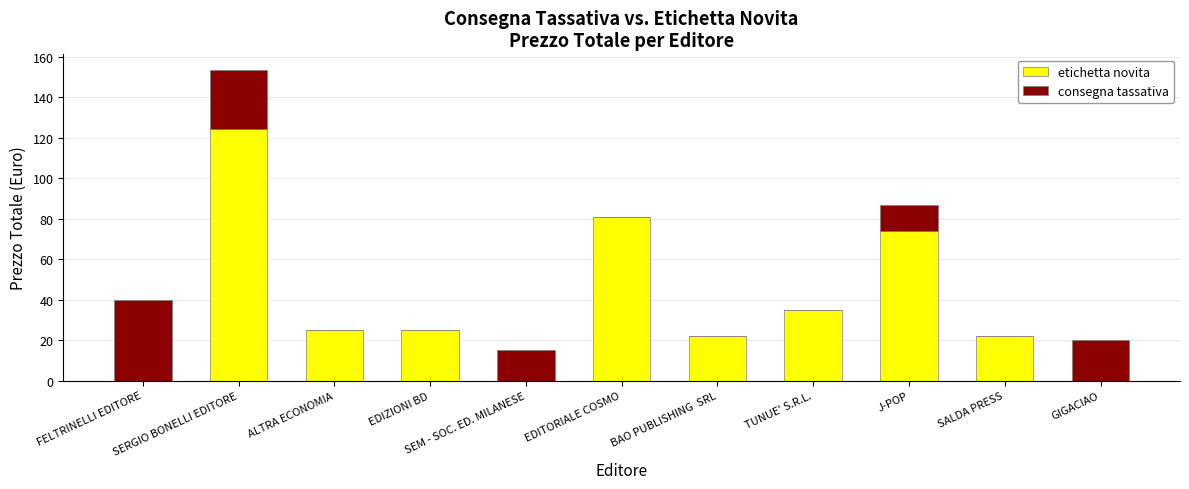

True or false: etichetta novita has a value of 22.0 at SALDA PRESS.

True